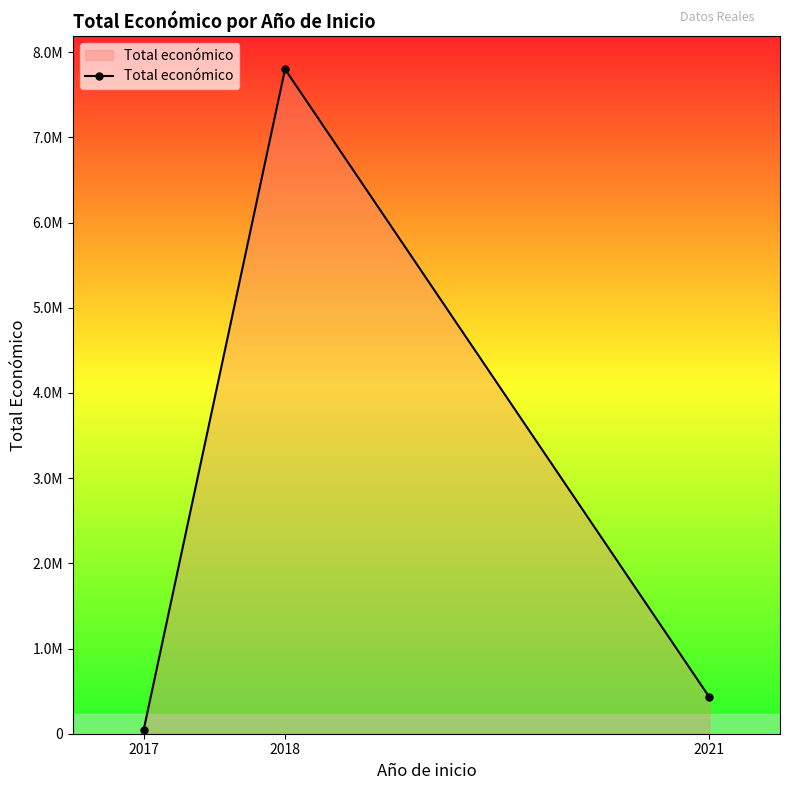

Where does the data first go above 430411?

2018